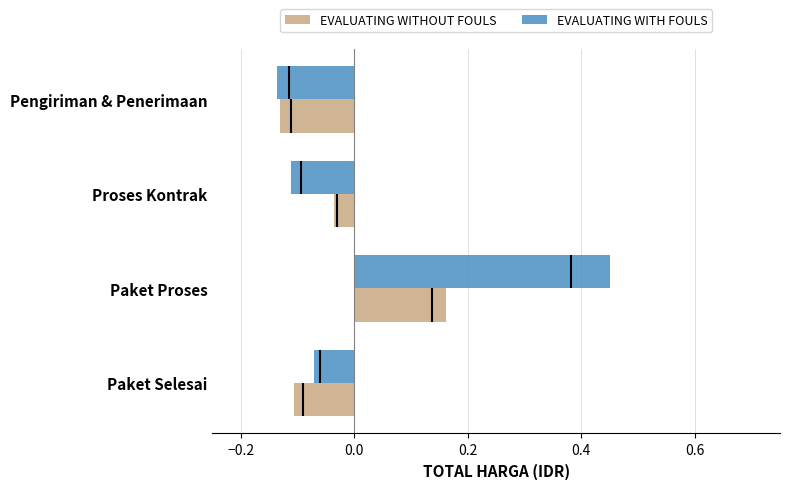

What are all the series names shown in the legend?

EVALUATING WITHOUT FOULS, EVALUATING WITH FOULS